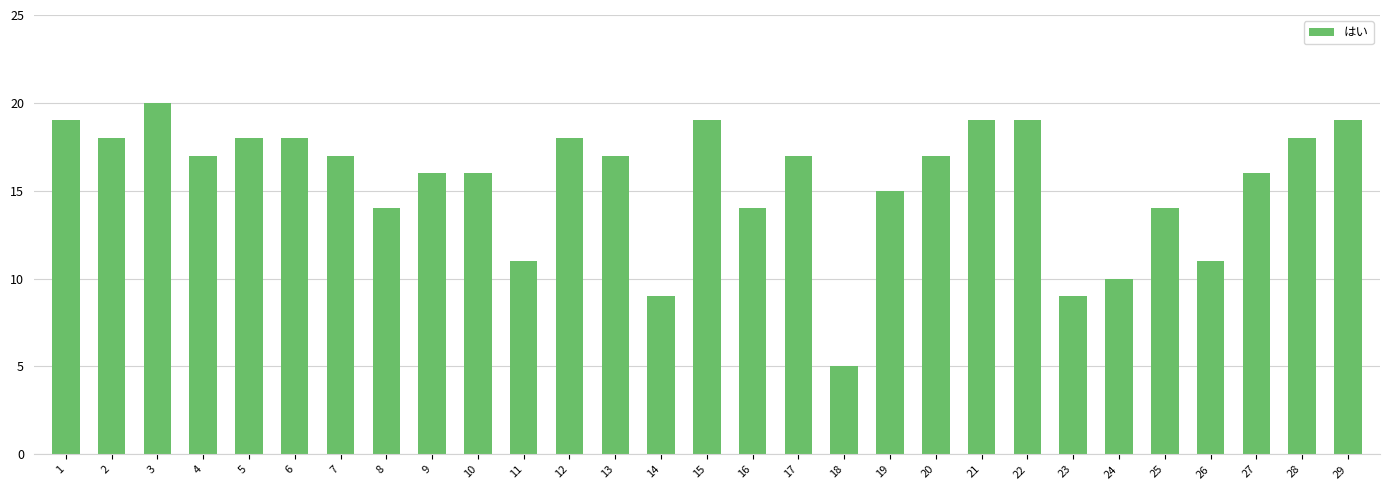

What is the maximum value shown in the chart?

20